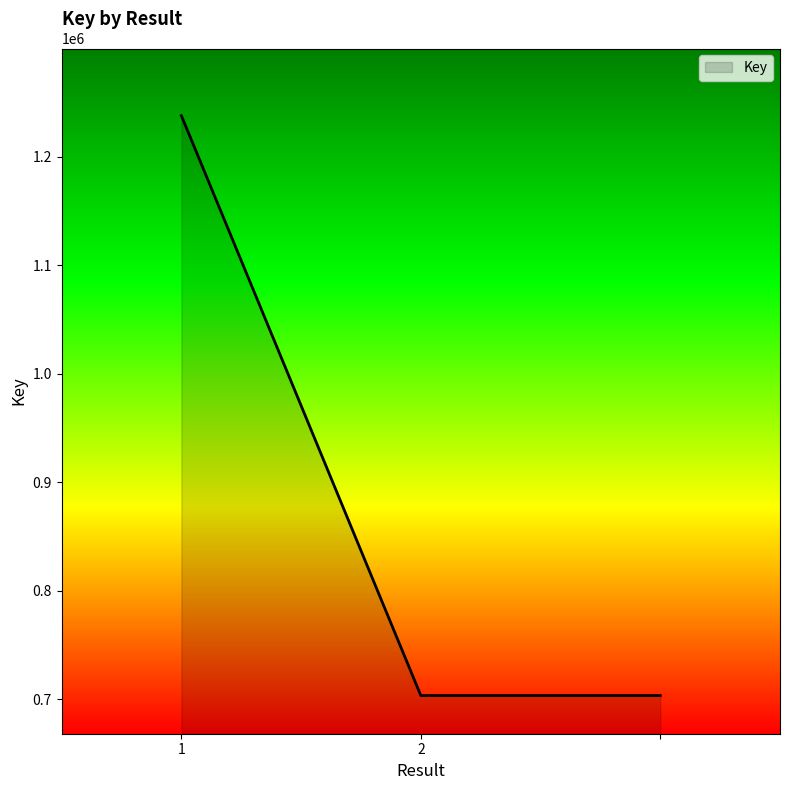

What is the maximum value shown in the chart?

1238095